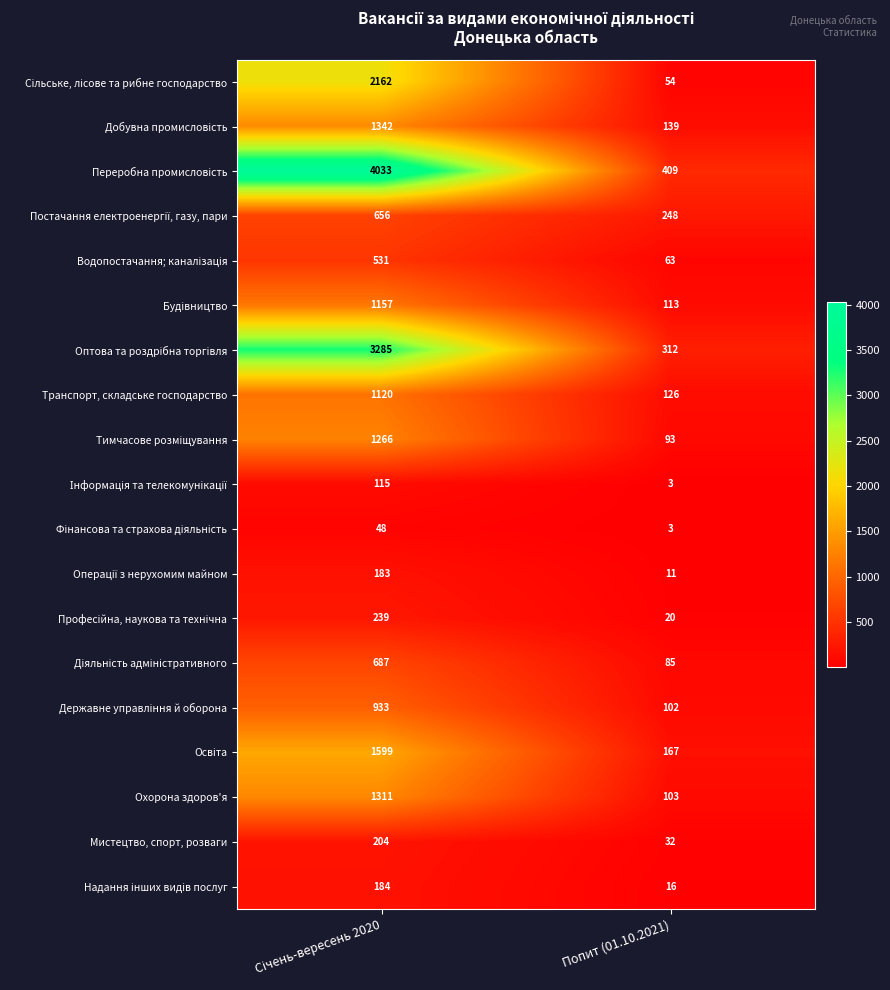

What is the smallest value displayed?

3